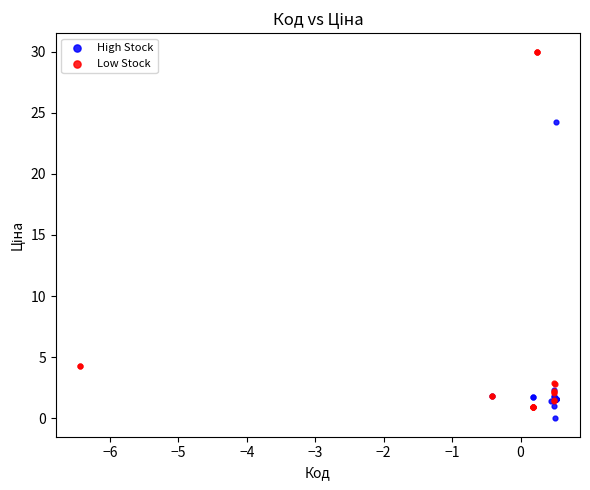

Which series has the largest Y range (max minus min)?

Low Stock